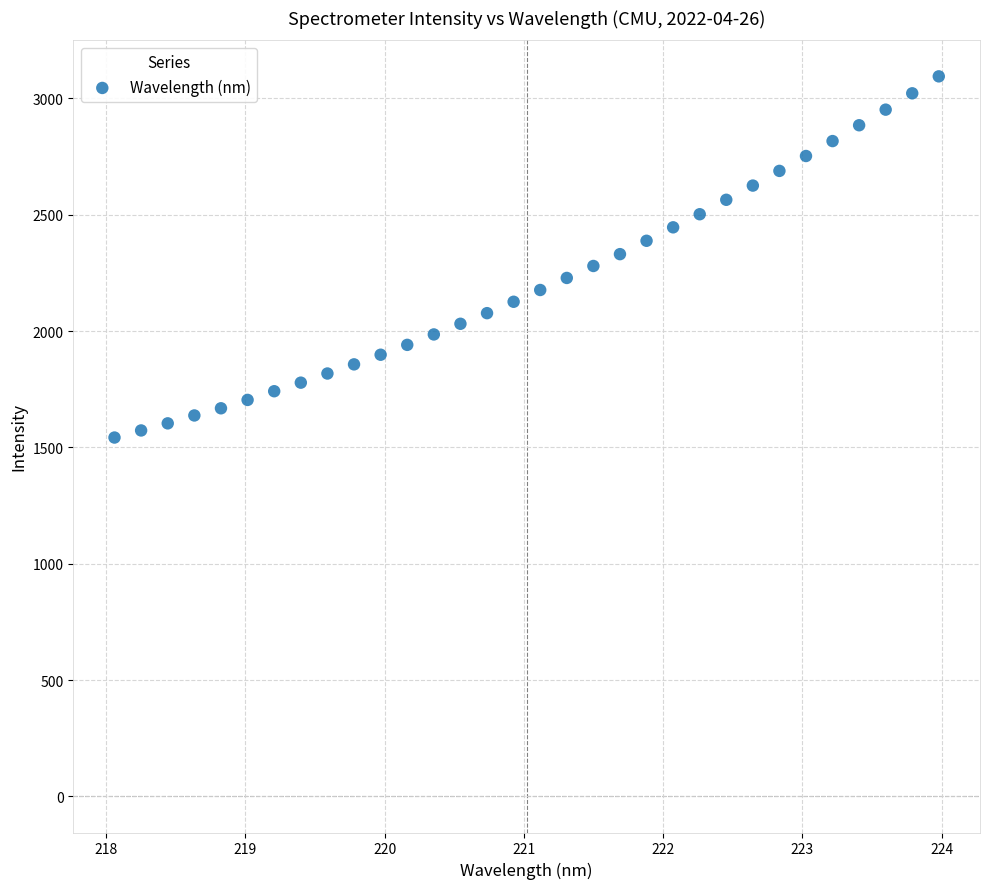

What is the range of Y values (max minus min)?

1552.4